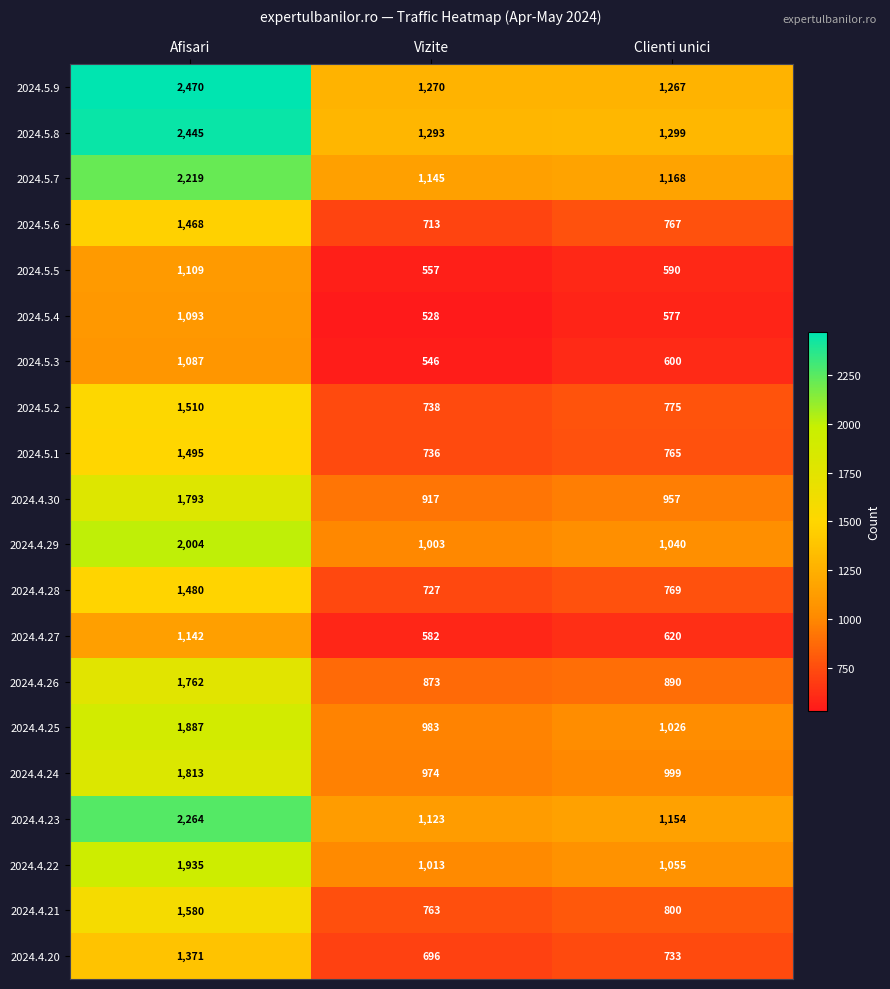

At which category is the sum across all series the highest?

Afisari